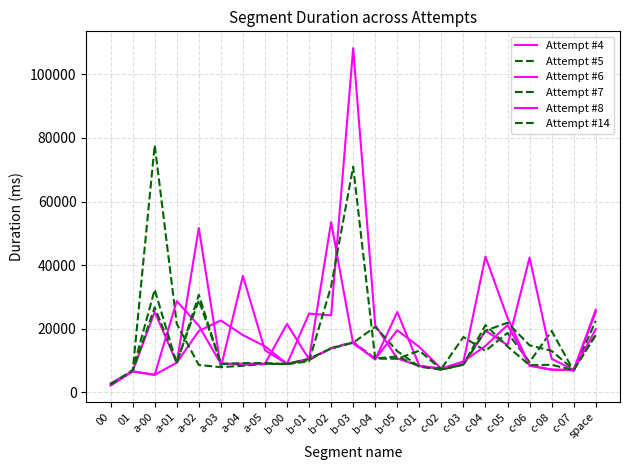

How many data points does each series have?

23